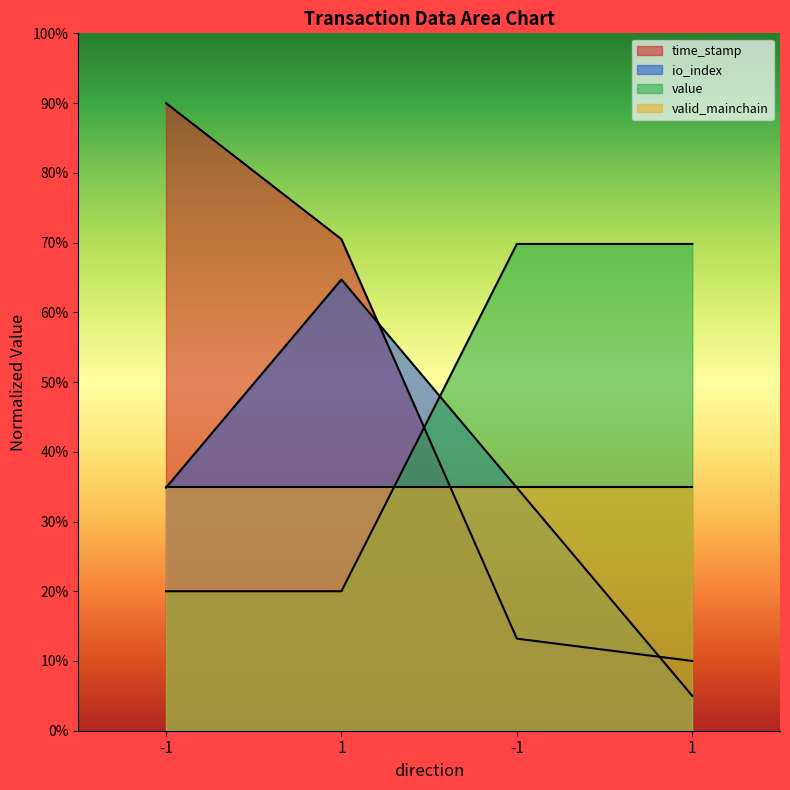

What is the difference between the second highest and minimum values in the value series?

49.8